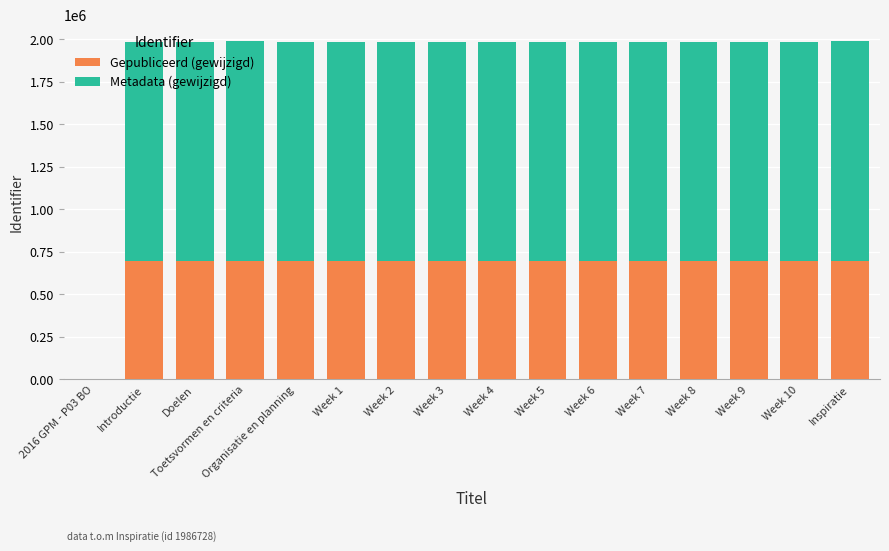

What is the sum of all Gepubliceerd (gewijzigd) values?

10424102